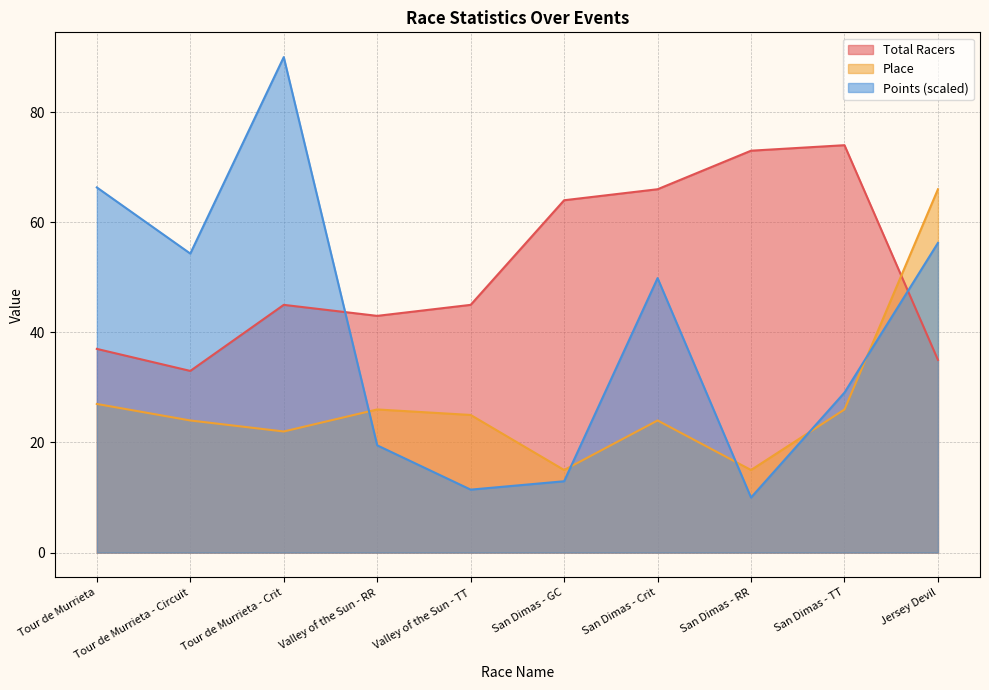

How many times do Place and Total Racers cross each other?

1